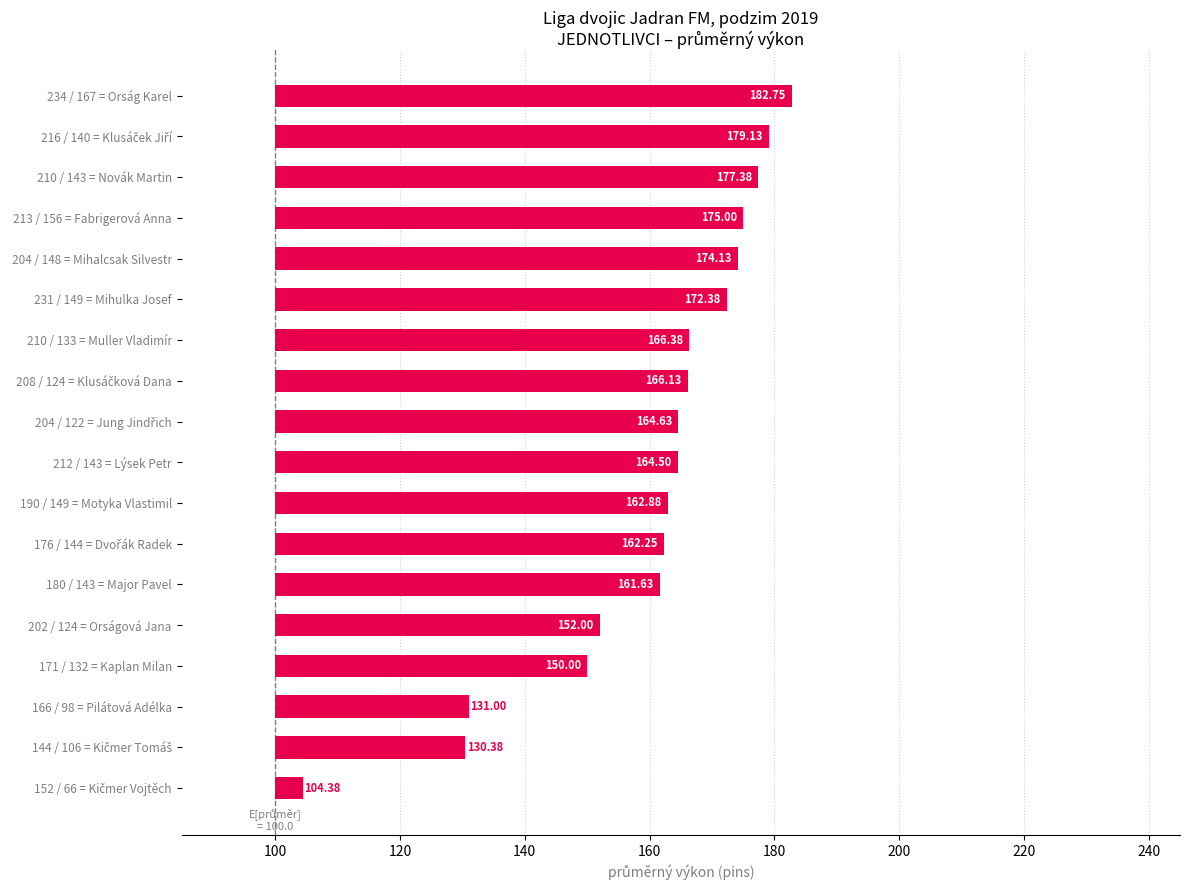

Which has a higher value, 144 / 106 = Kičmer Tomáš or 216 / 140 = Klusáček Jiří?

216 / 140 = Klusáček Jiří